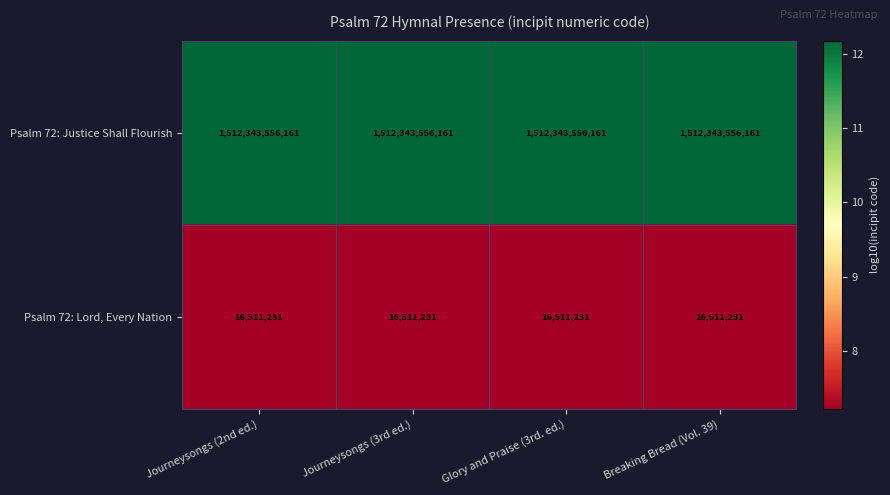

What is the average value of the Psalm 72: Justice Shall Flourish series?

1512343556161